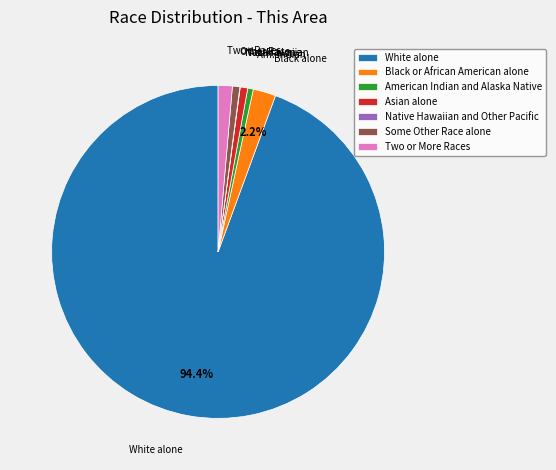

Combined, do Asian alone and Black or African American alone account for over 50%?

No